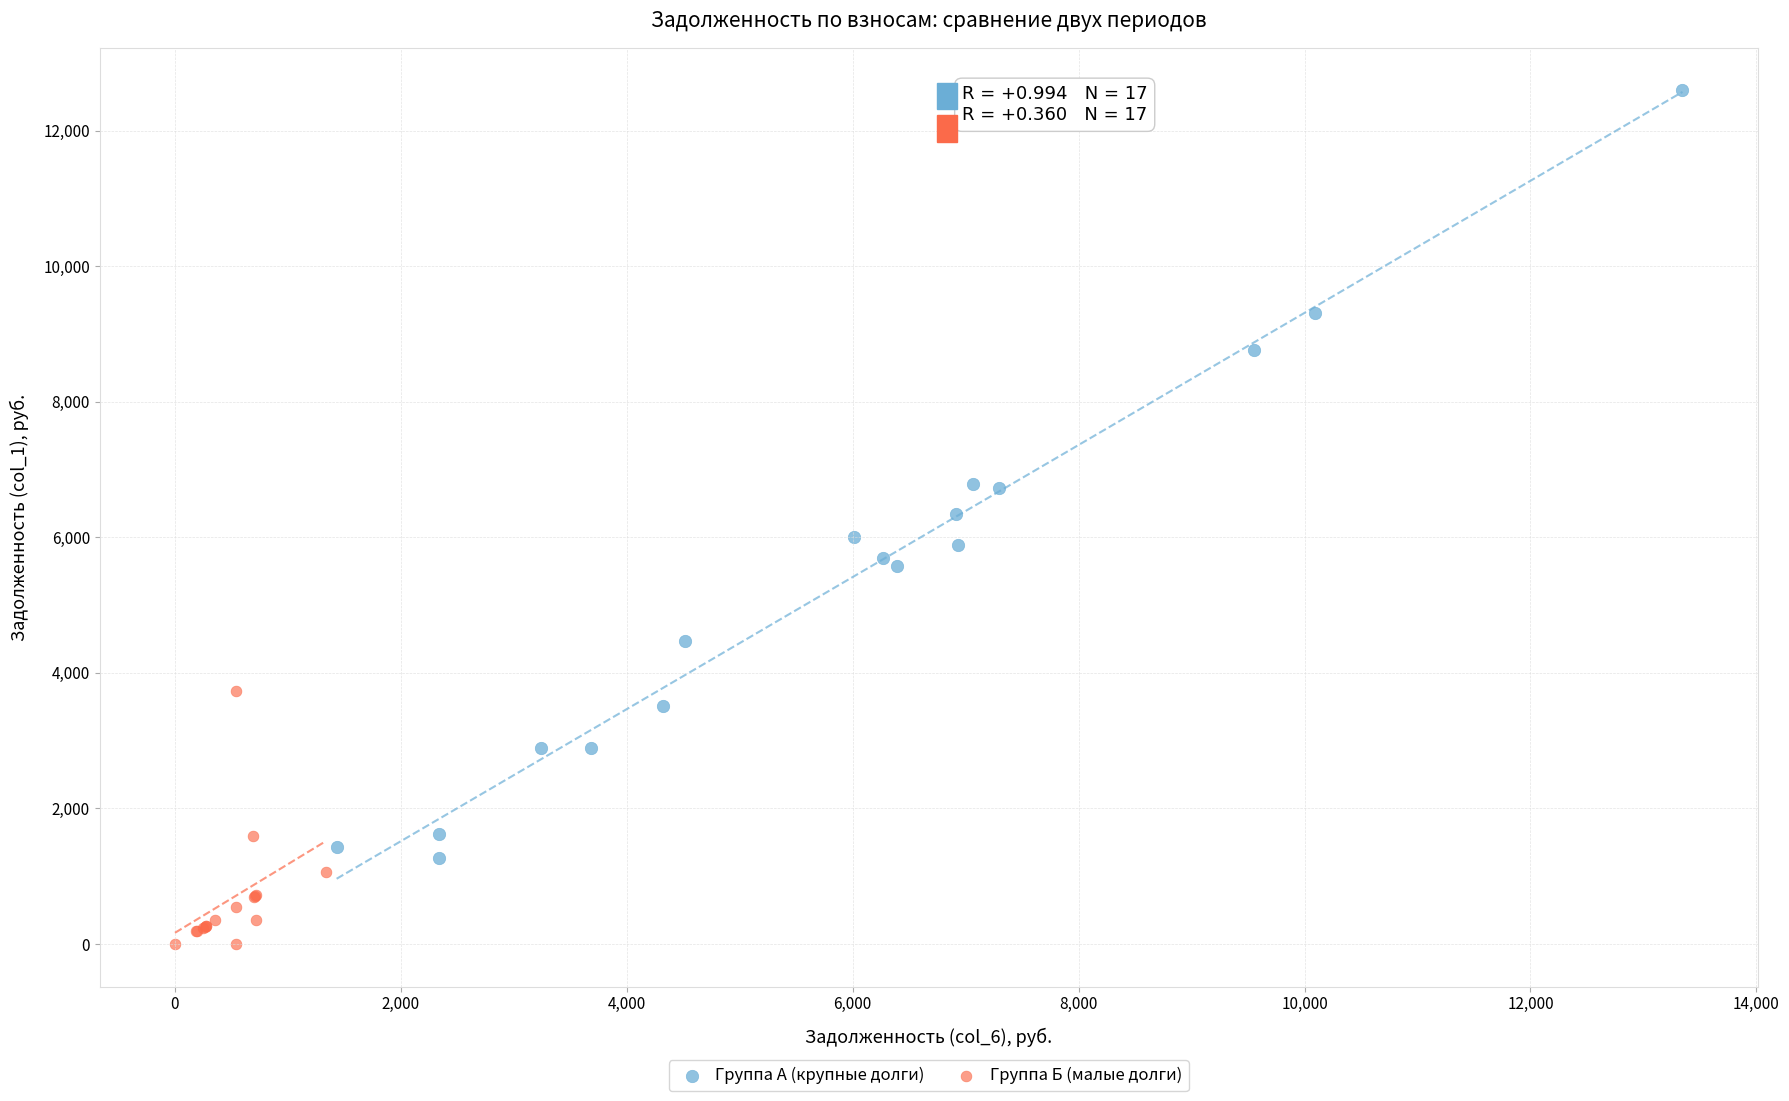

Which series reaches the maximum Y coordinate?

Группа А (крупные долги)